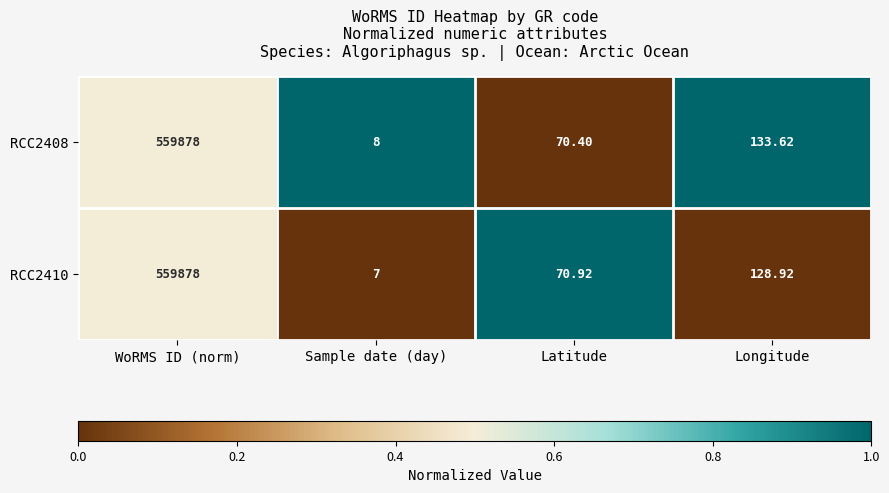

Between WoRMS ID (norm) and Sample date (day), which series saw the biggest shift?

RCC2410